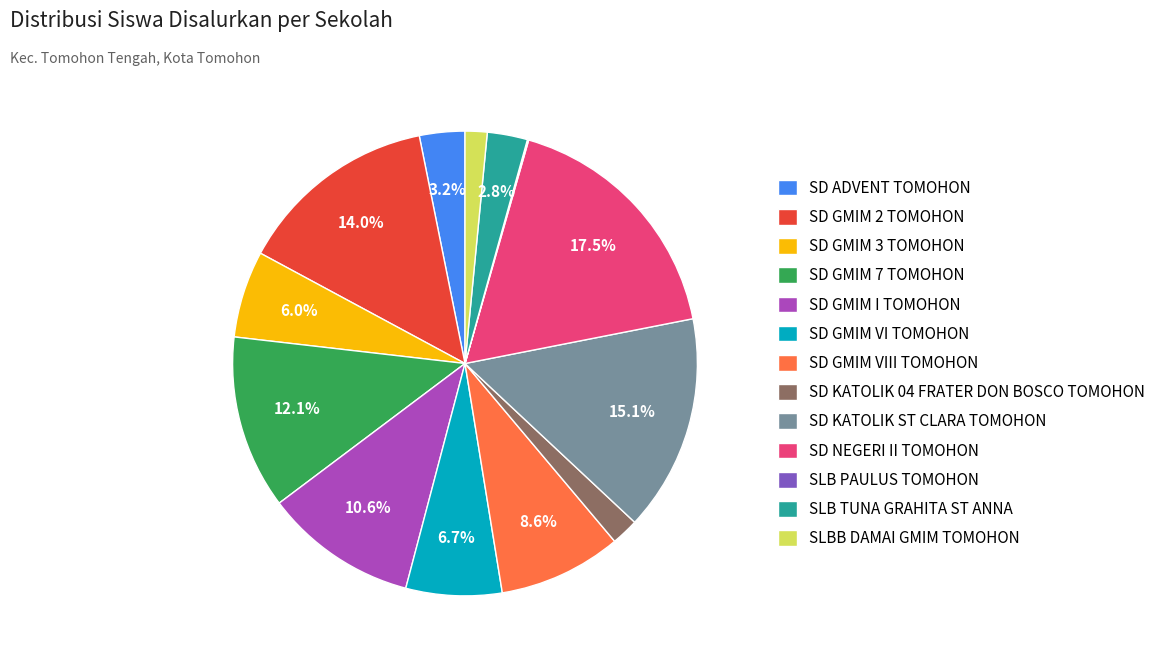

To the nearest percent, what percentage of the pie is SD GMIM 3 TOMOHON?

6%